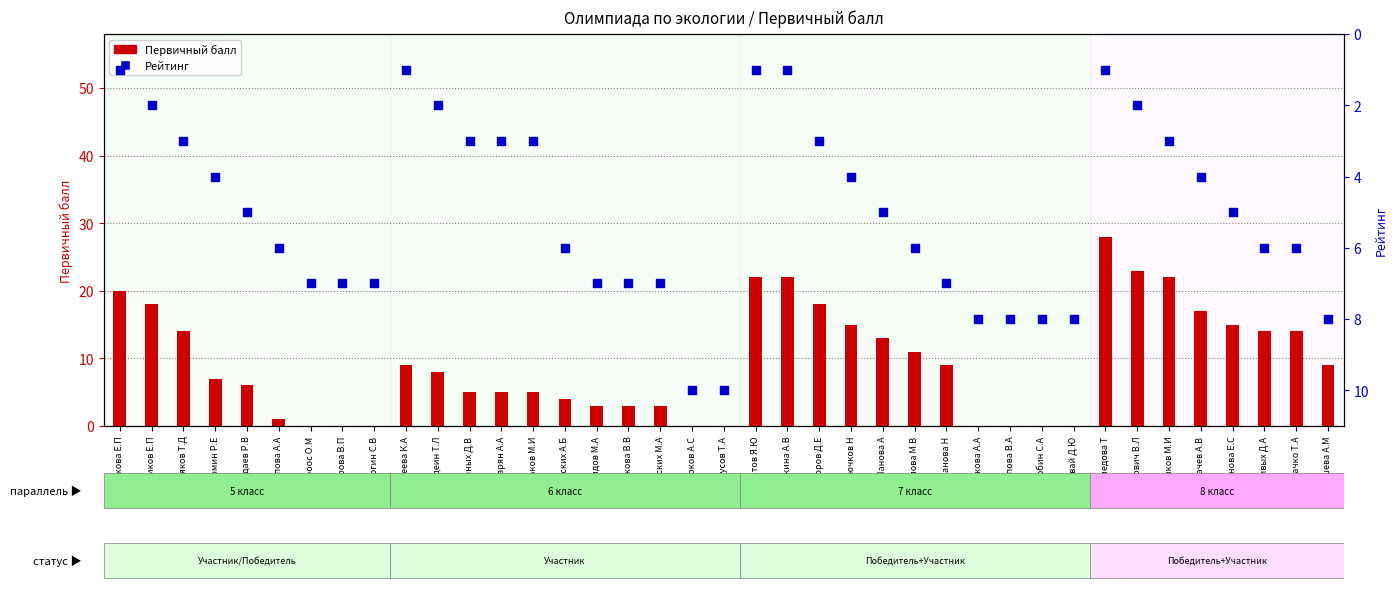

What is the total value across all series at Ушакова А.А?

8